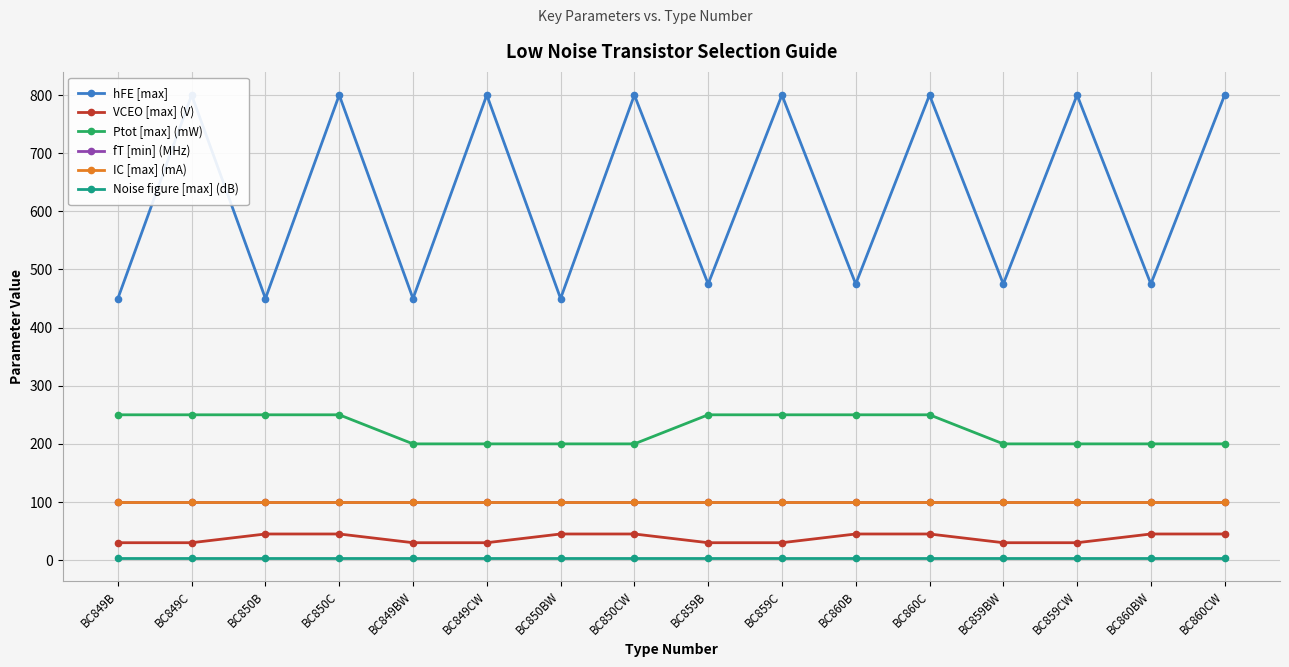

True or false: fT [min] (MHz) and Ptot [max] (mW) intersect in this chart.

False